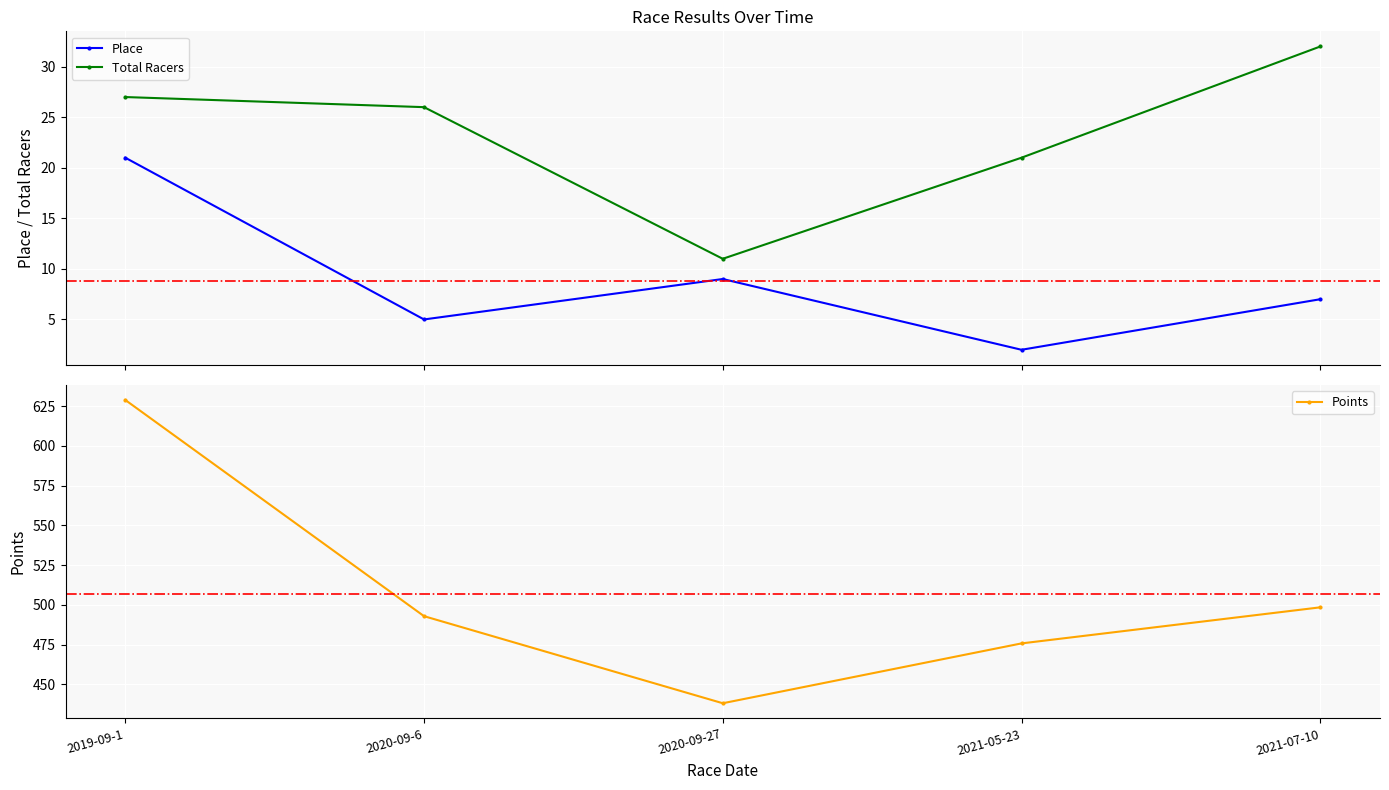

What is the sum of the Points values at 2019-09-1 and 2020-09-6?

1121.8